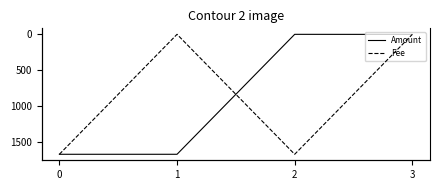

List the series in order of their peak value, highest first.

Amount, Fee